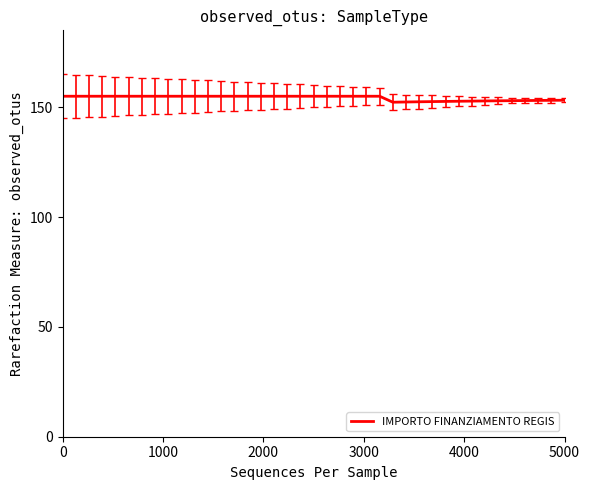

What is the minimum value shown in the chart?

152.3